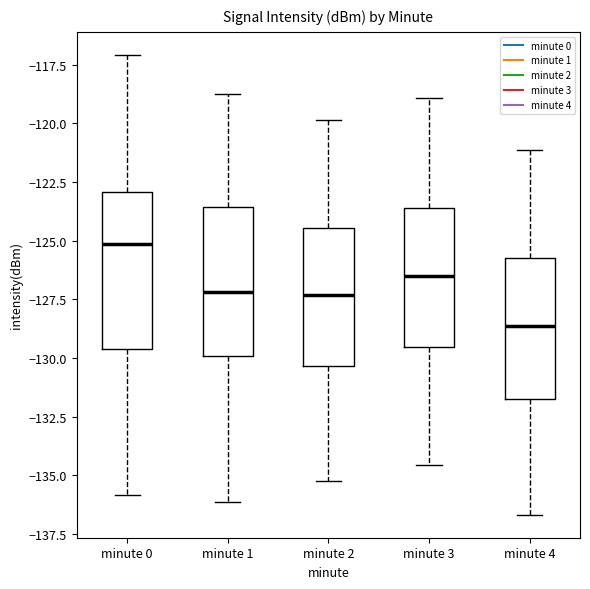

Which box has the highest median line?

minute 0